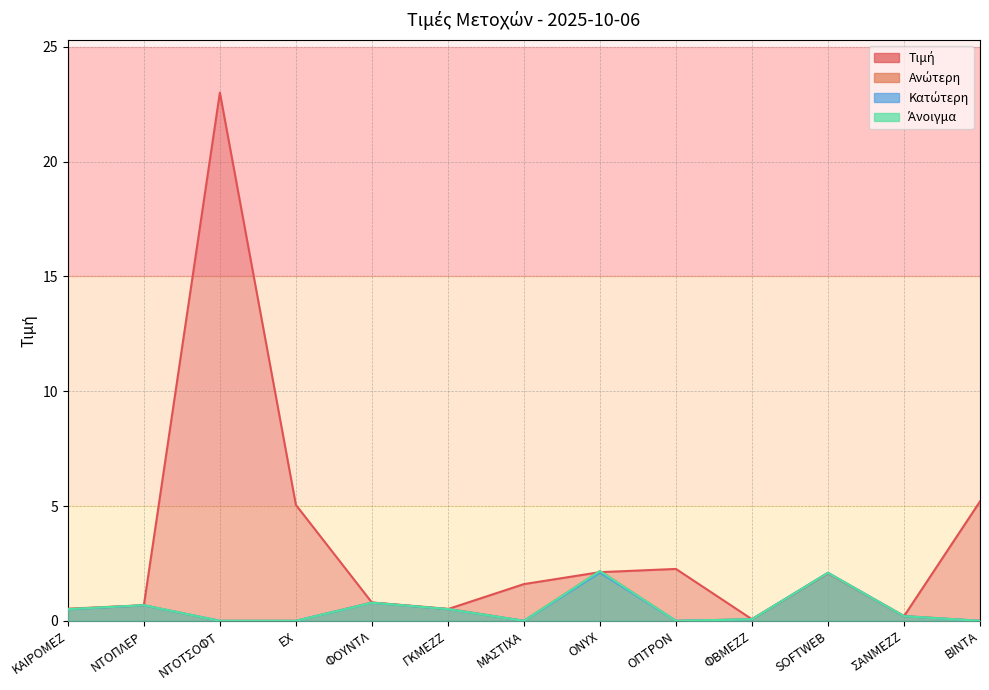

List the series in order of their peak value, highest first.

Τιμή, Ανώτερη, Άνοιγμα, Κατώτερη